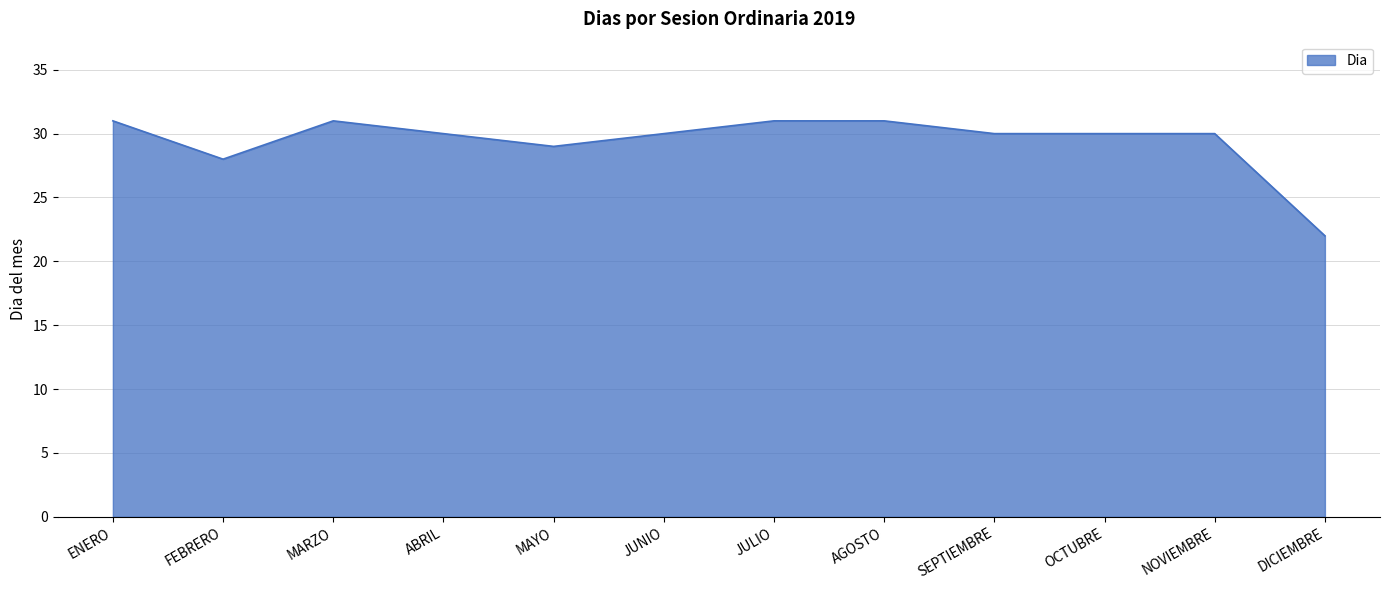

Is it true that the value at ABRIL is 50?

False